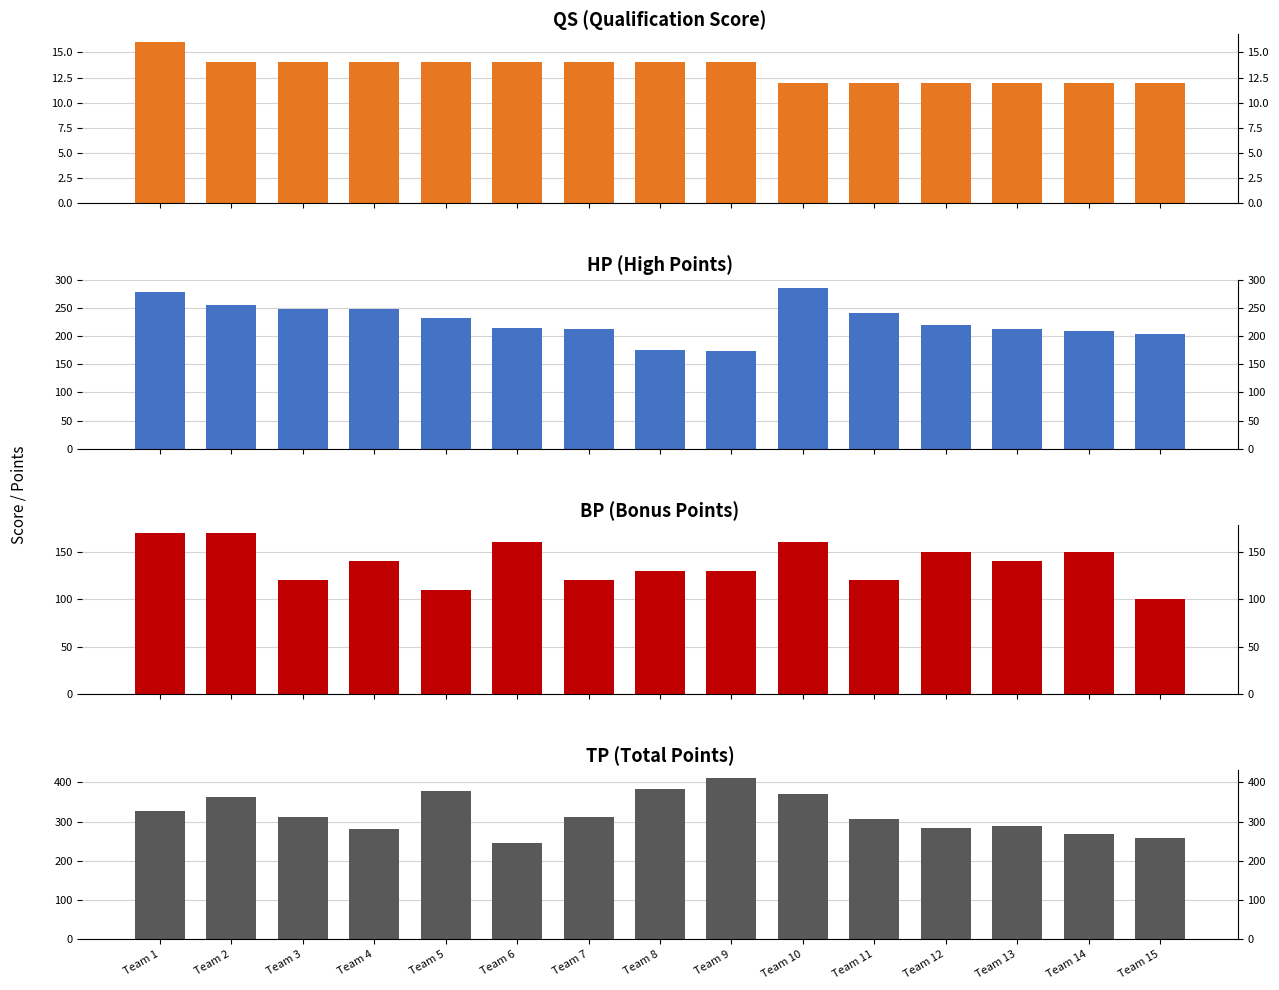

Rank the series by their average value, from highest to lowest.

TP, HP, BP, QS